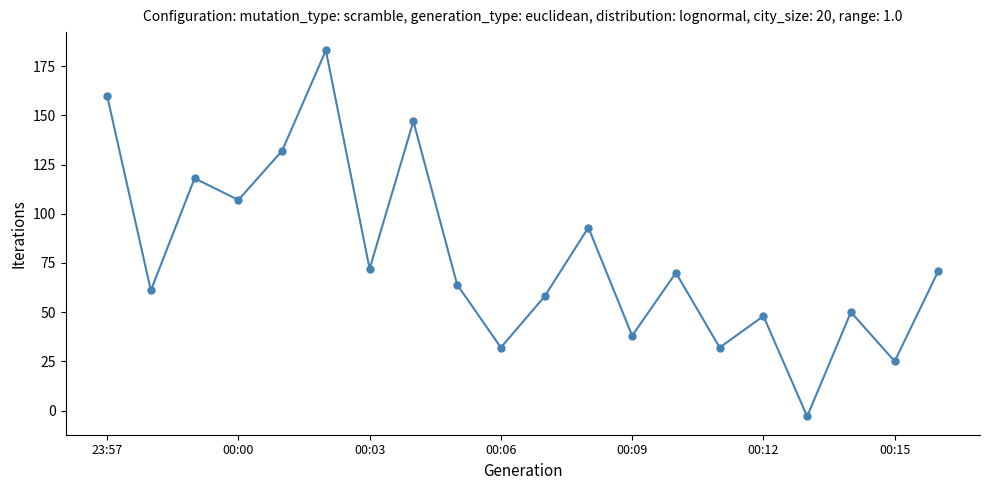

Count the number of categories in the chart.

20